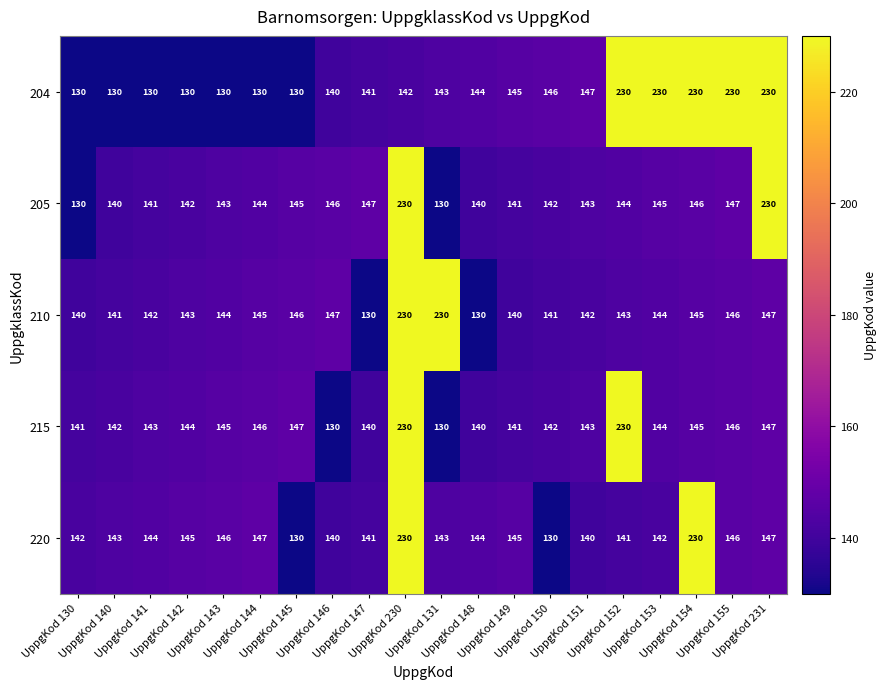

Count the number of categories in the chart.

20